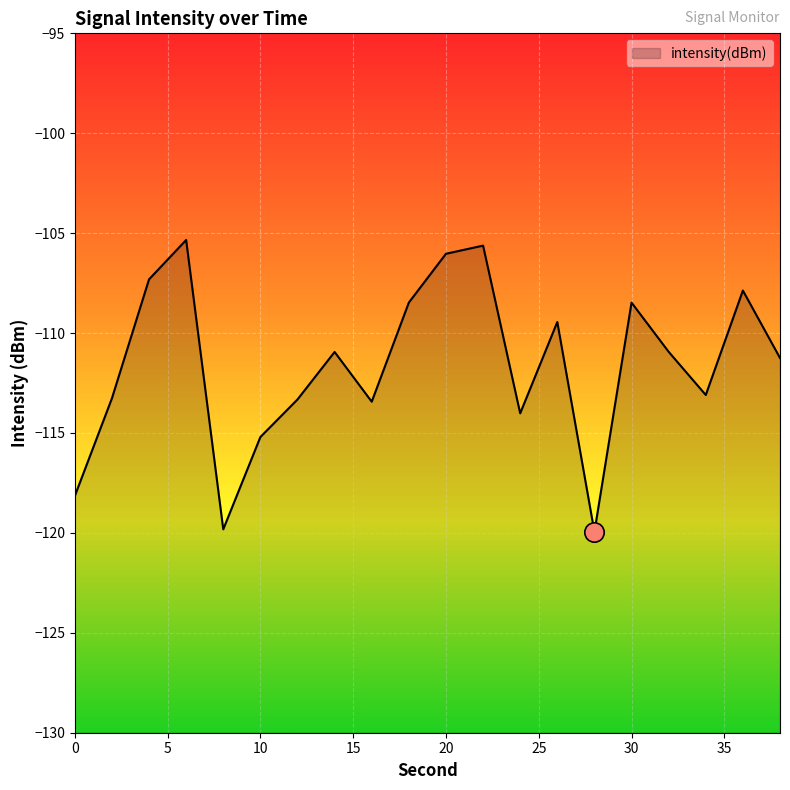

How many lines are shown in the chart?

1